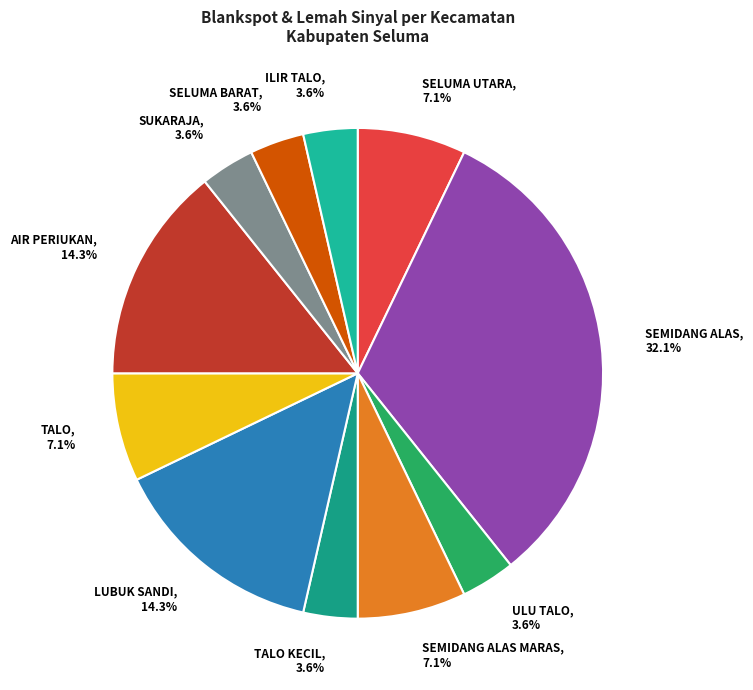

What is the total percentage of SUKARAJA, 3.6% and AIR PERIUKAN, 14.3%?

17.9%